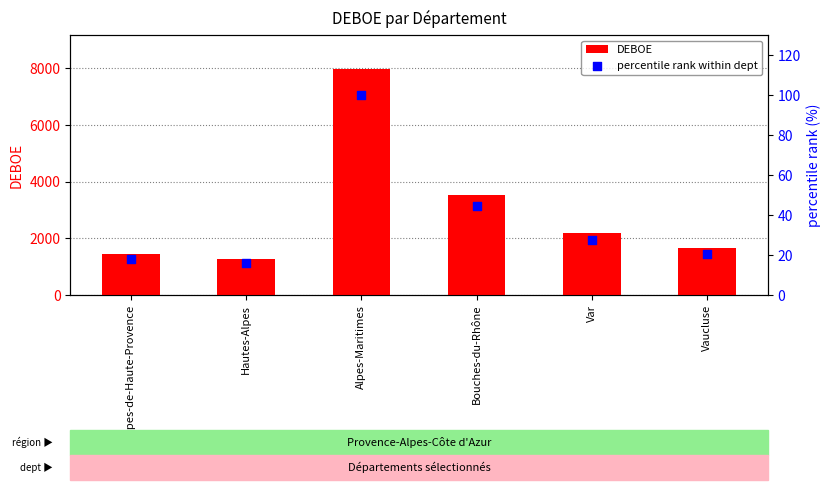

Which series contains the highest Y value?

DEBOE